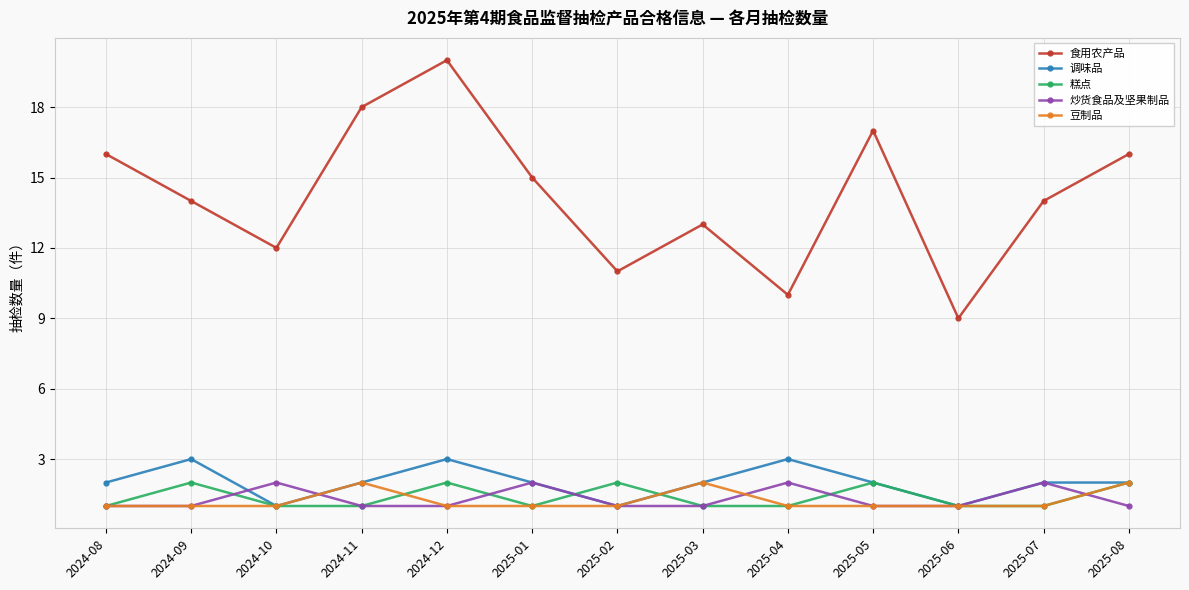

What is the maximum value shown in the chart?

20